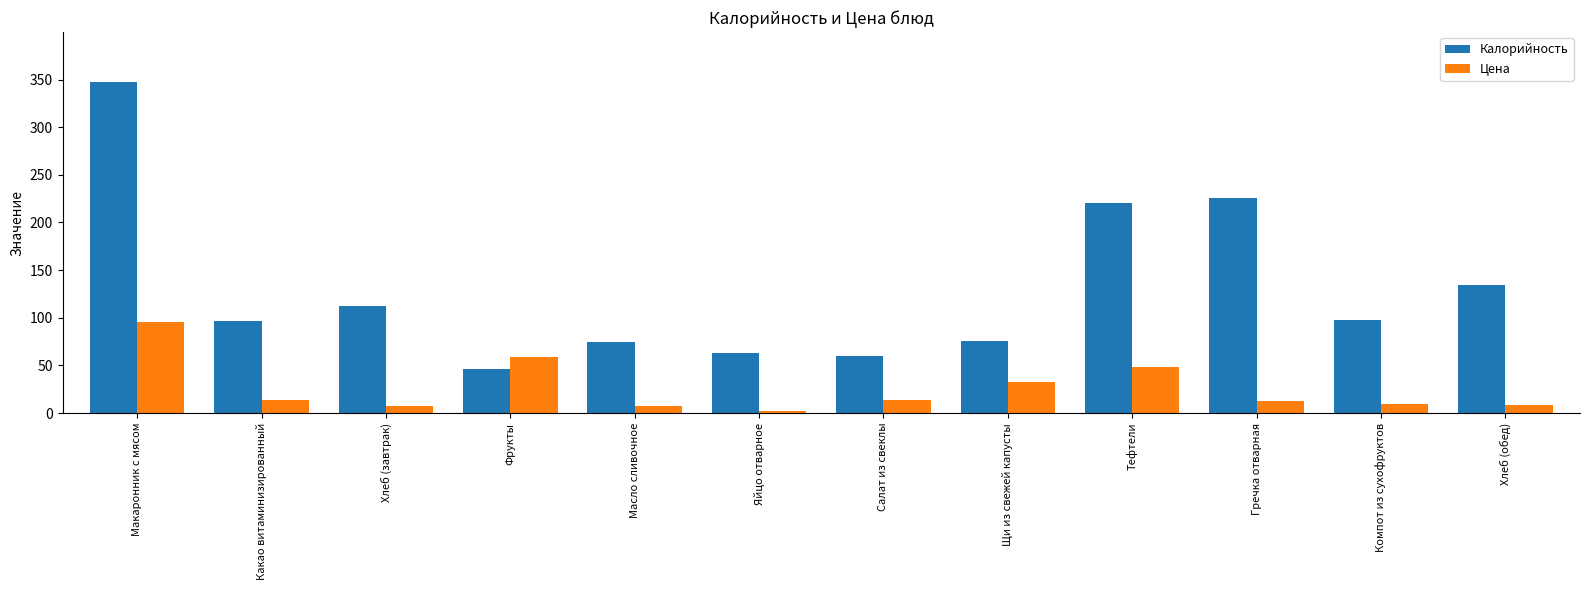

What are all the series names shown in the legend?

Калорийность, Цена